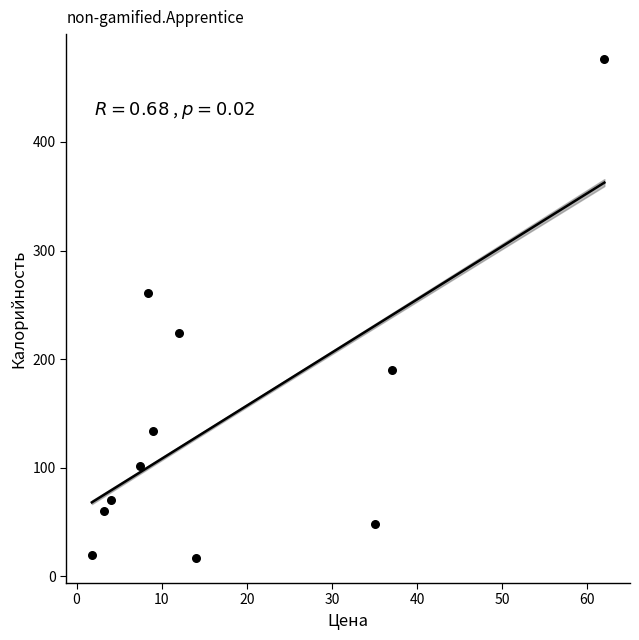

What Y value in the scatter plot is closest to 246?

261.1